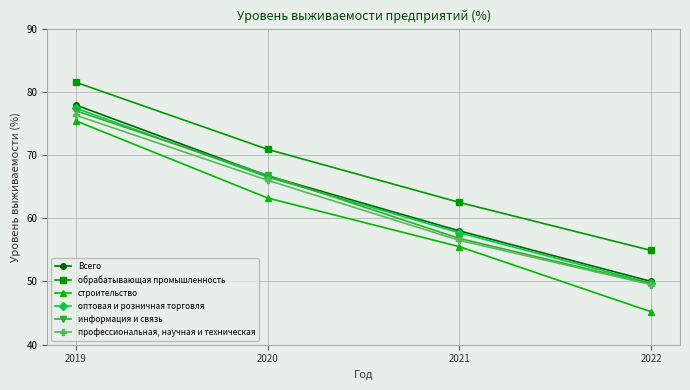

List the series in order of their peak value, lowest first.

строительство, профессиональная, научная и техническая, информация и связь, оптовая и розничная торговля, Всего, обрабатывающая промышленность